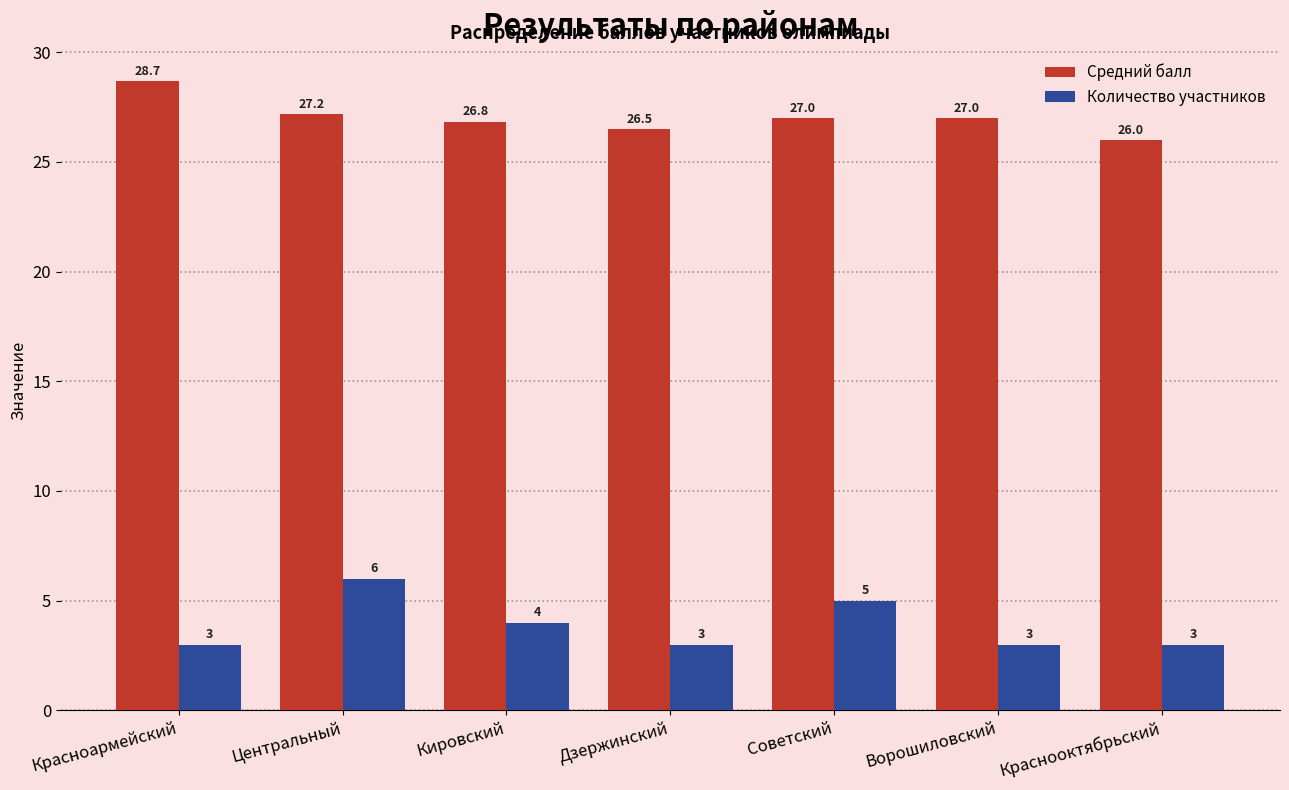

What is the sum of all Средний балл values?

189.2